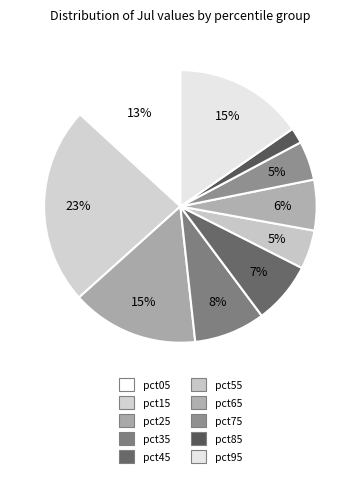

Which slice is the smallest?

pct85